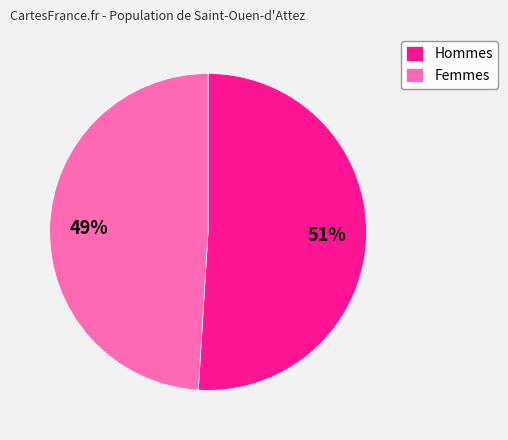

Does any single category account for the majority?

Yes